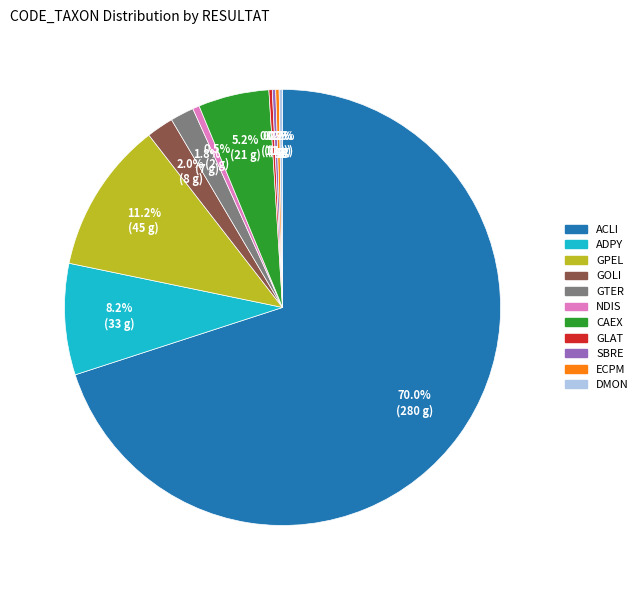

Which slice is the largest?

ACLI